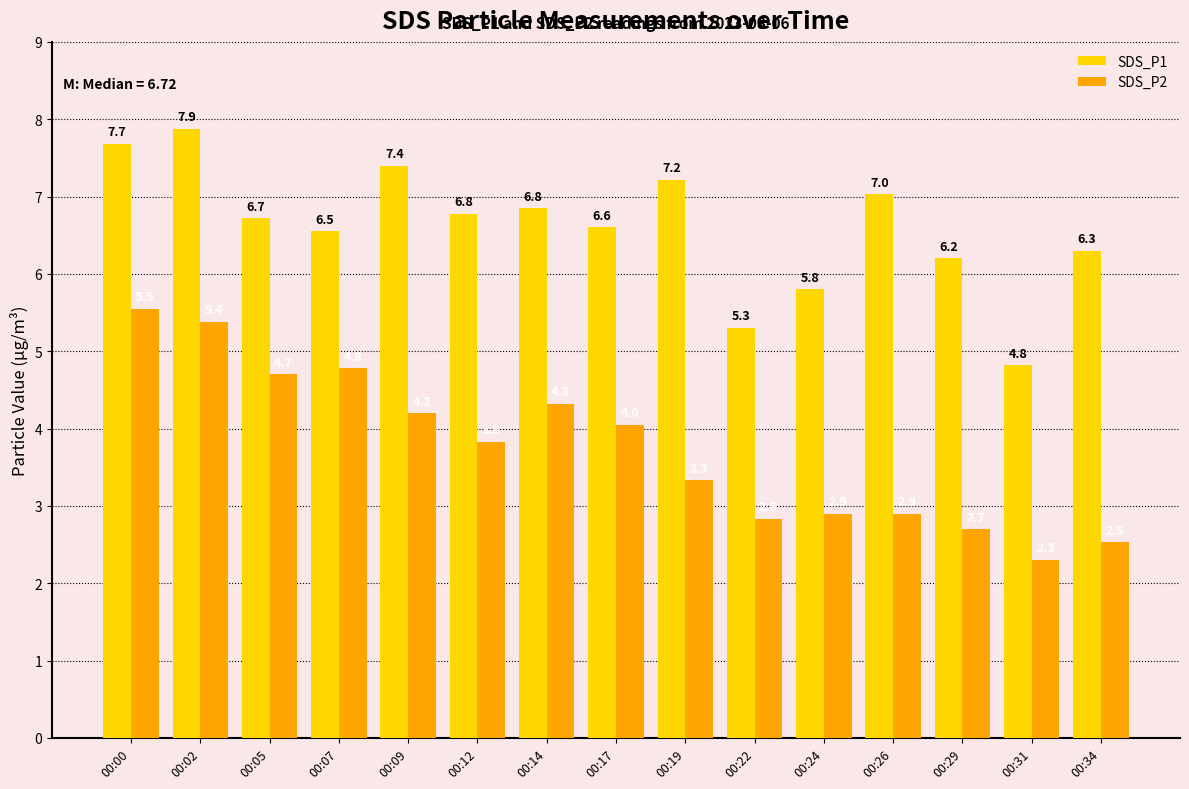

Rank the series by their average value, from highest to lowest.

SDS_P1, SDS_P2